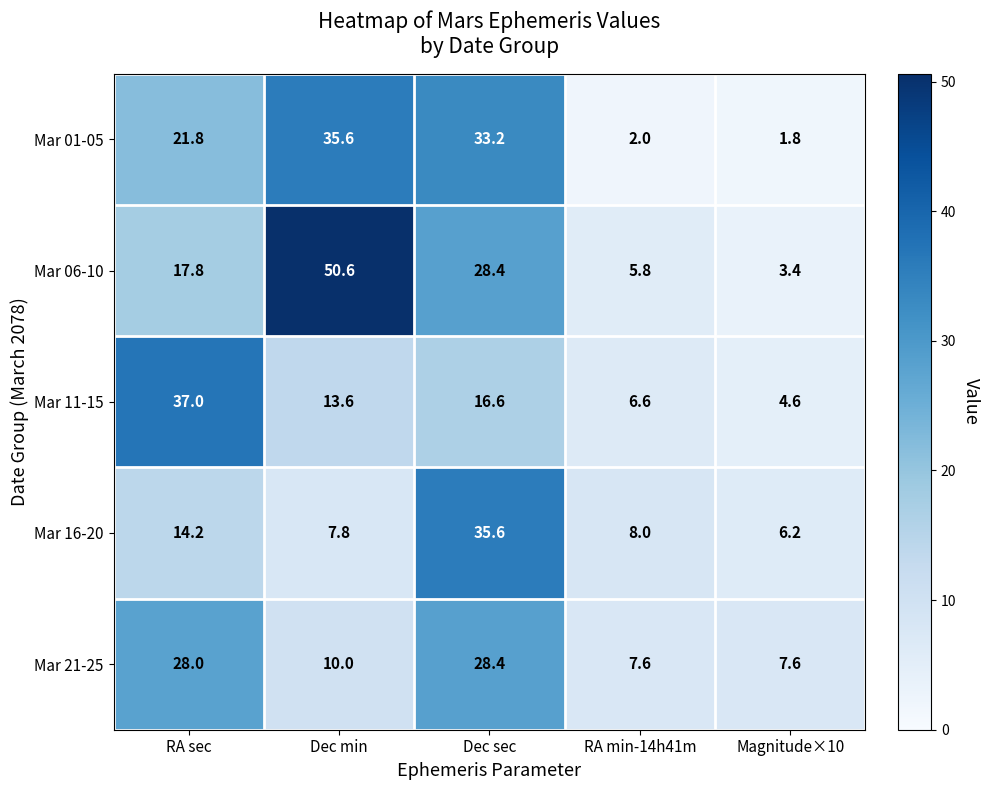

At which category is the sum across all series the highest?

Dec sec